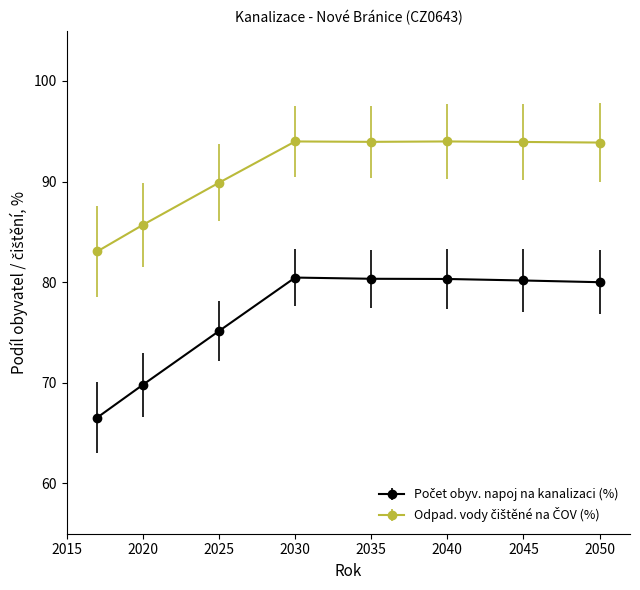

At how many categories does at least one series exceed 87?

6